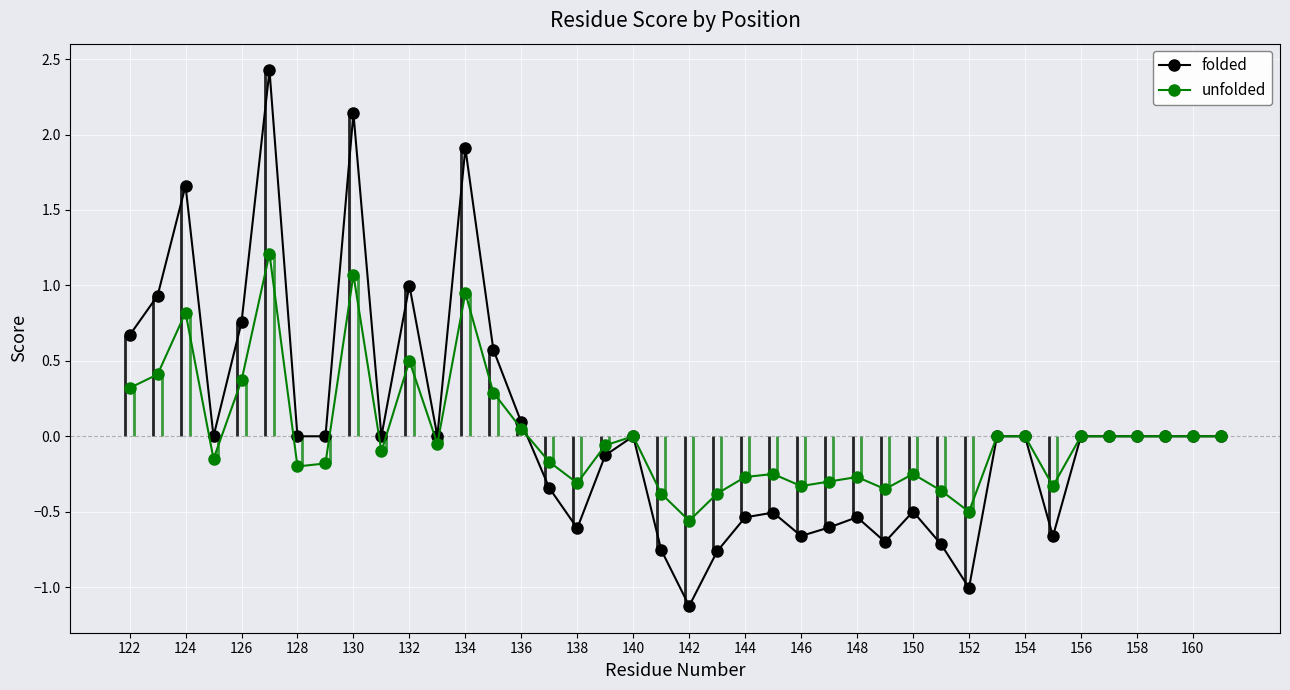

Reading right to left, transcribe all the data shown in this chart.

folded: 0.0	0.0	0.0	0.0	0.0	0.0	-0.7	0.0	0.0	-1.0	-0.7	-0.5	-0.7	-0.5	-0.6	-0.7	-0.5	-0.5	-0.8	-1.1	-0.8	0.0	-0.1	-0.6	-0.3	0.1	0.6	1.9	0.0	1.0	0.0	2.1	0.0	0.0	2.4	0.8	0.0	1.7	0.9	0.7
unfolded: 0.0	0.0	0.0	0.0	0.0	0.0	-0.3	0.0	0.0	-0.5	-0.4	-0.2	-0.3	-0.3	-0.3	-0.3	-0.2	-0.3	-0.4	-0.6	-0.4	0.0	-0.1	-0.3	-0.2	0.1	0.3	0.9	-0.1	0.5	-0.1	1.1	-0.2	-0.2	1.2	0.4	-0.1	0.8	0.4	0.3